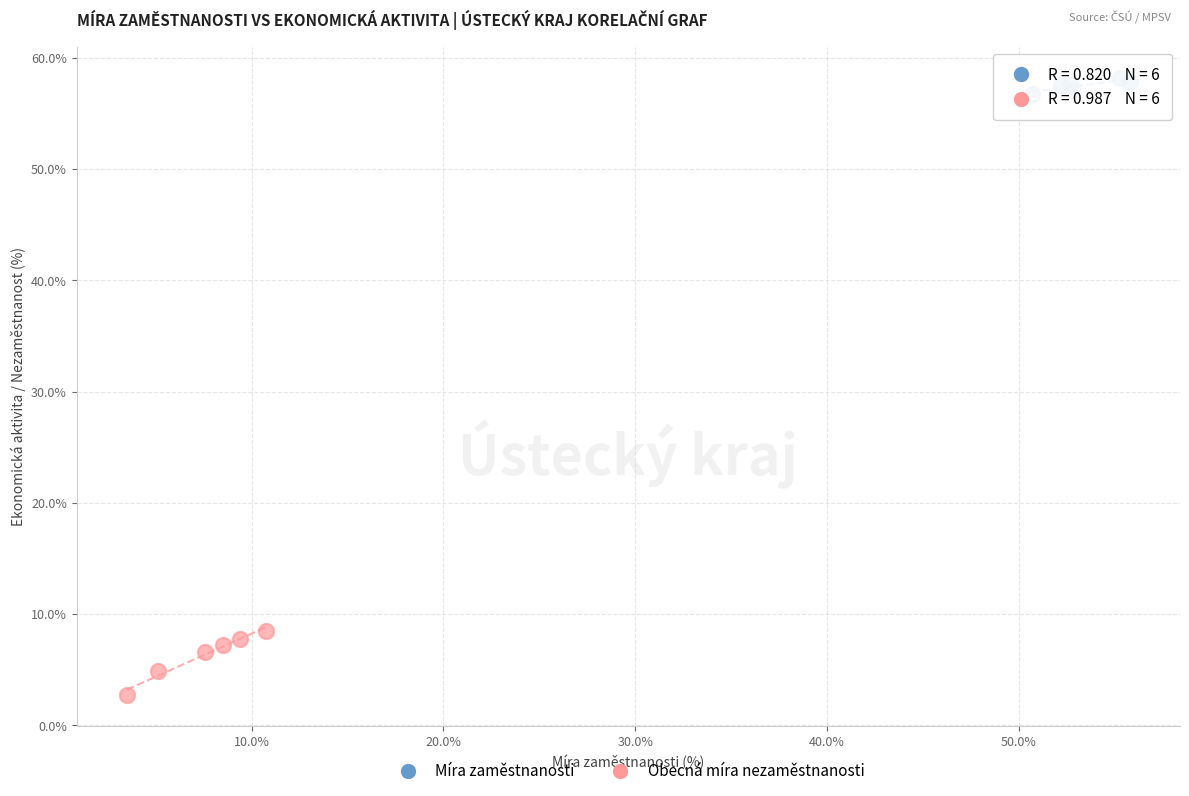

Which series reaches the maximum Y coordinate?

Míra zaměstnanosti